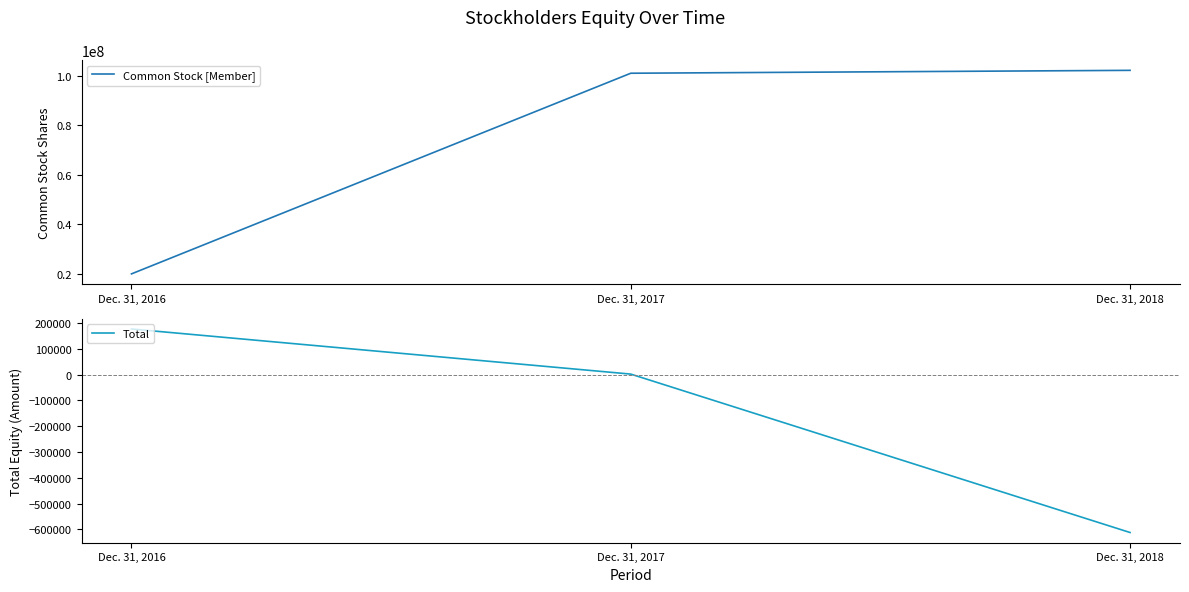

Between Dec. 31, 2016 and Dec. 31, 2017, which is larger?

Dec. 31, 2017